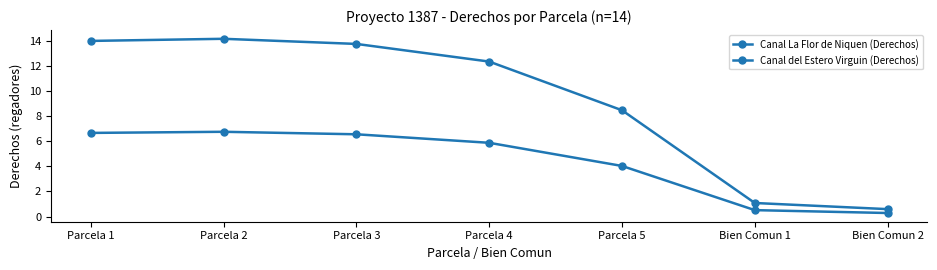

Which series has the largest total across all categories?

Canal La Flor de Niquen (Derechos)